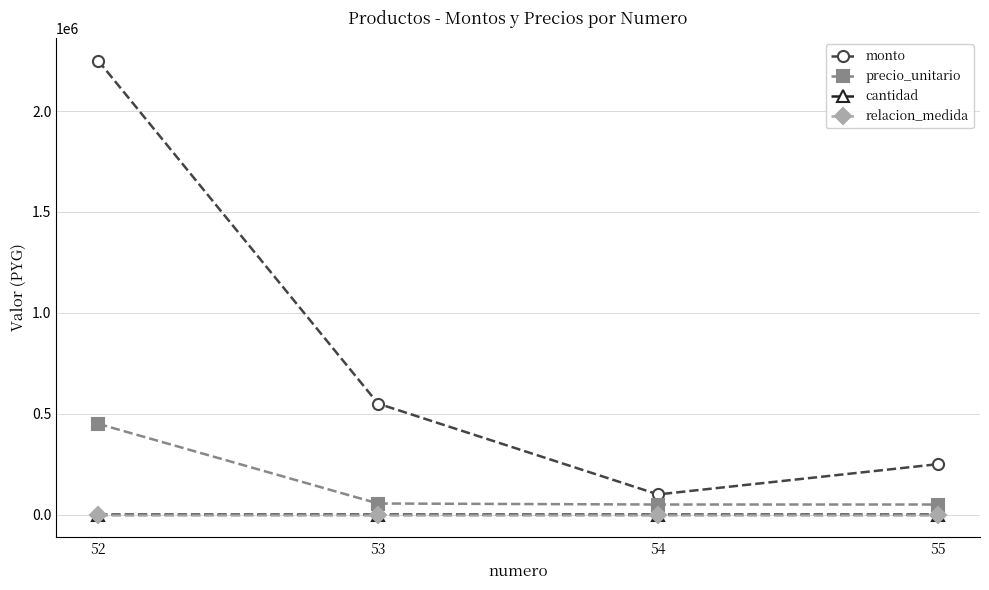

The value of precio_unitario at 53 is 55000. True or false?

True